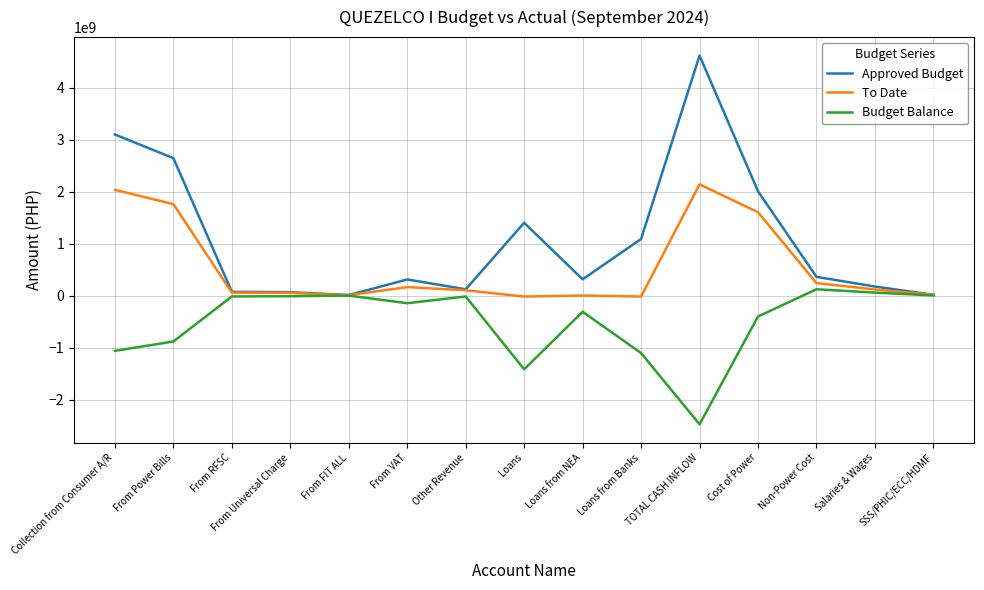

True or false: Budget Balance has more than 2 points higher than both neighbors.

True